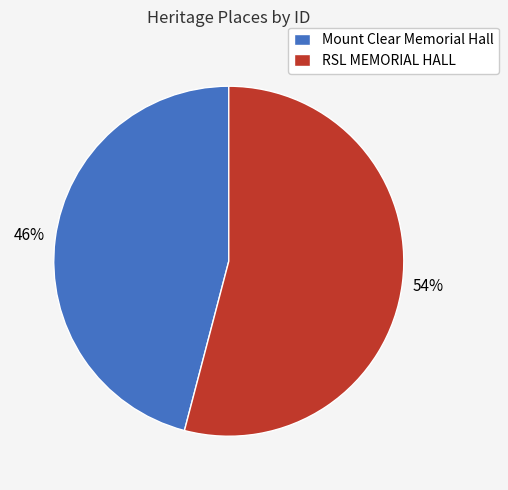

Which slice represents more than half of the pie?

RSL MEMORIAL HALL